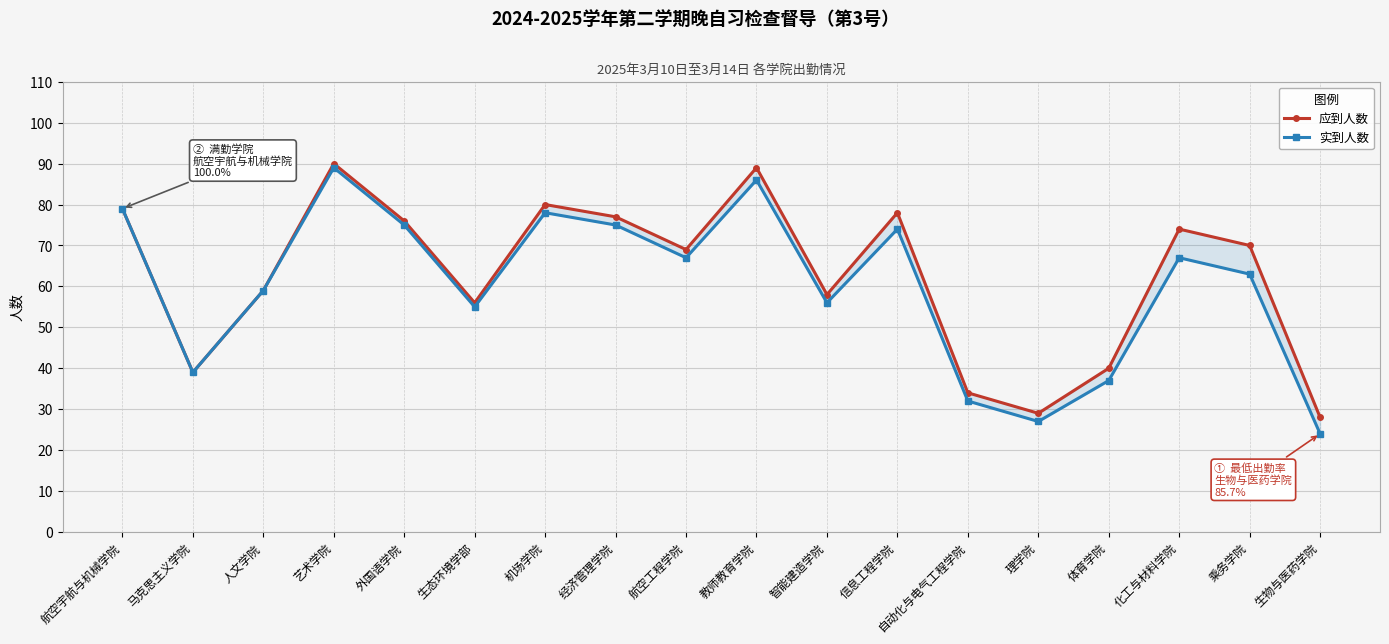

Reading left to right, list all the values displayed in this chart.

应到人数: 79	39	59	90	76	56	80	77	69	89	58	78	34	29	40	74	70	28
实到人数: 79	39	59	89	75	55	78	75	67	86	56	74	32	27	37	67	63	24